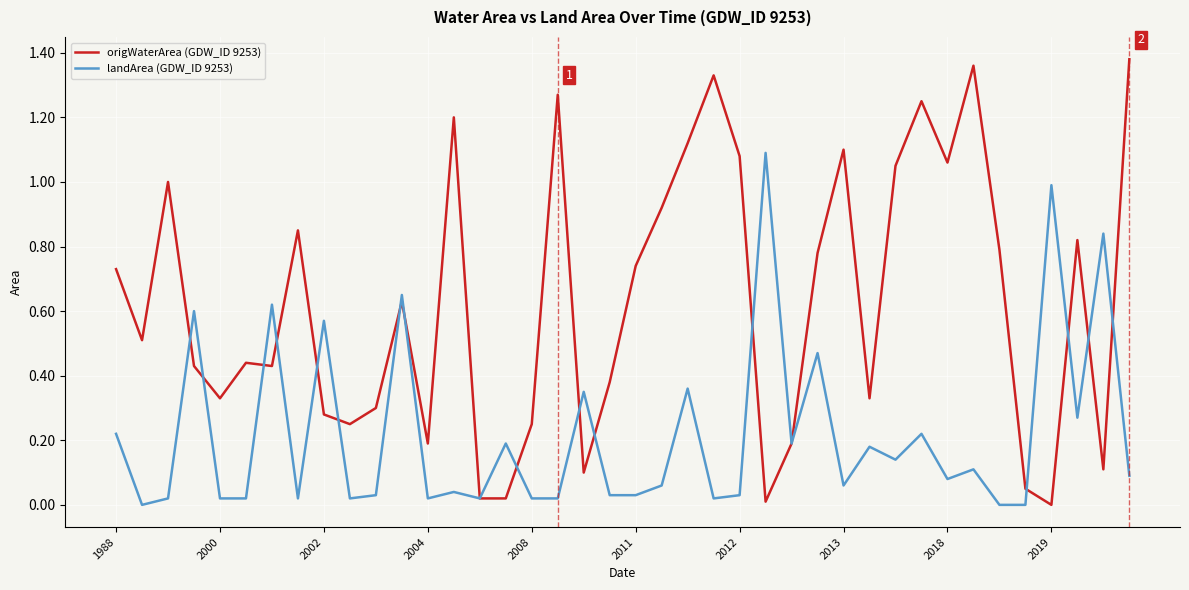

Which series has the largest range (max minus min)?

origWaterArea (GDW_ID 9253)